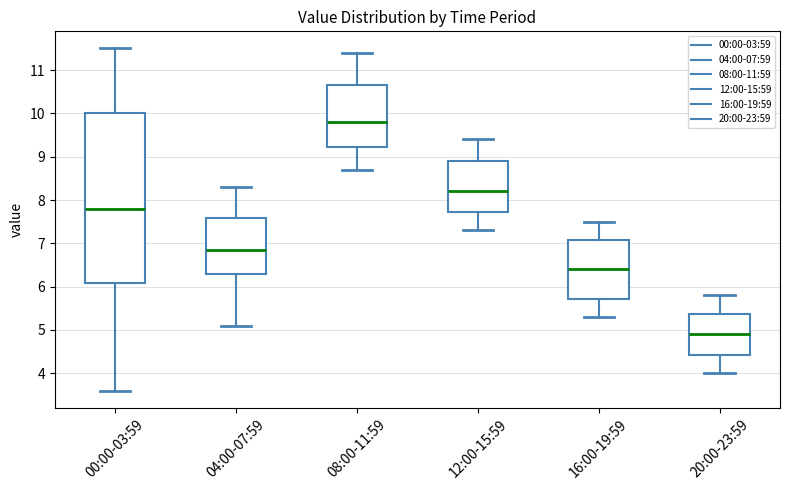

Reading left to right, transcribe this box plot: for each box, give where its median line is, the range the box spans, and where its two whiskers end, as read against the y-axis. The values are not printed on the chart, so give them approximately, as read against the axis.

00:00-03:59: median 7.8, box 6.1 to 10.0, whiskers 3.6 to 11.5
04:00-07:59: median 6.9, box 6.3 to 7.6, whiskers 5.1 to 8.3
08:00-11:59: median 9.8, box 9.2 to 10.7, whiskers 8.7 to 11.4
12:00-15:59: median 8.2, box 7.7 to 8.9, whiskers 7.3 to 9.4
16:00-19:59: median 6.4, box 5.7 to 7.1, whiskers 5.3 to 7.5
20:00-23:59: median 4.9, box 4.4 to 5.4, whiskers 4.0 to 5.8